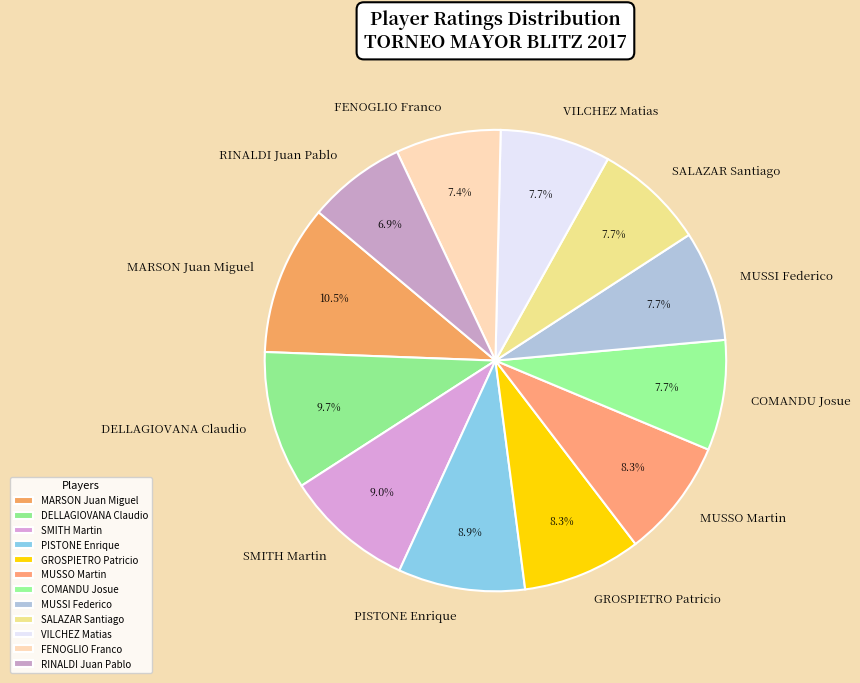

What percentage do MARSON Juan Miguel and FENOGLIO Franco together represent?

17.9%